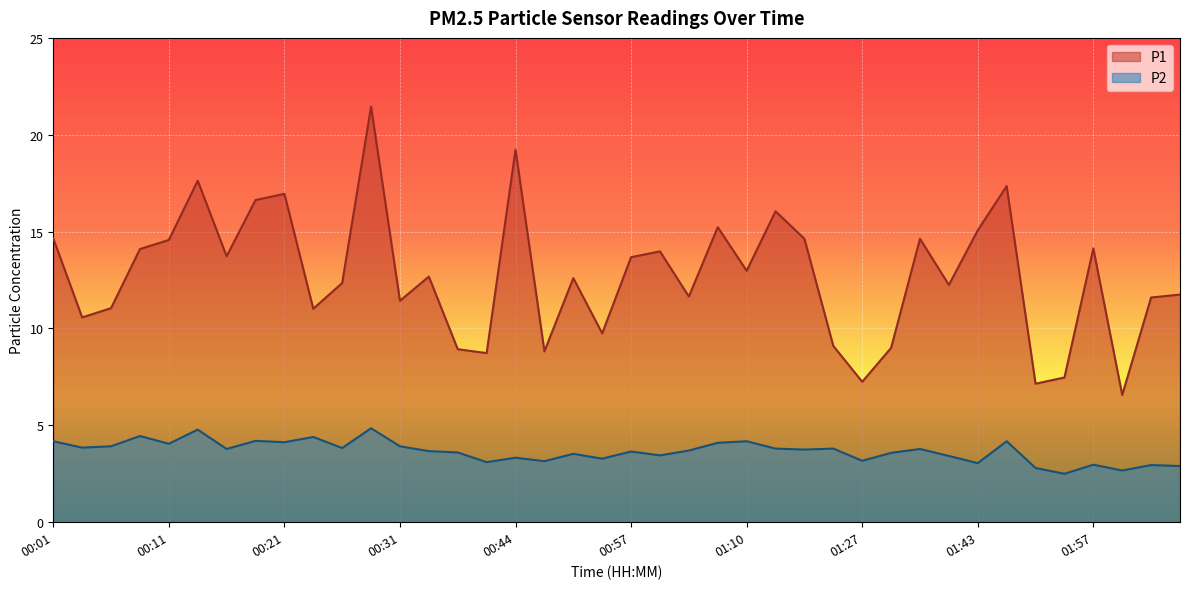

How many lines are shown in the chart?

2